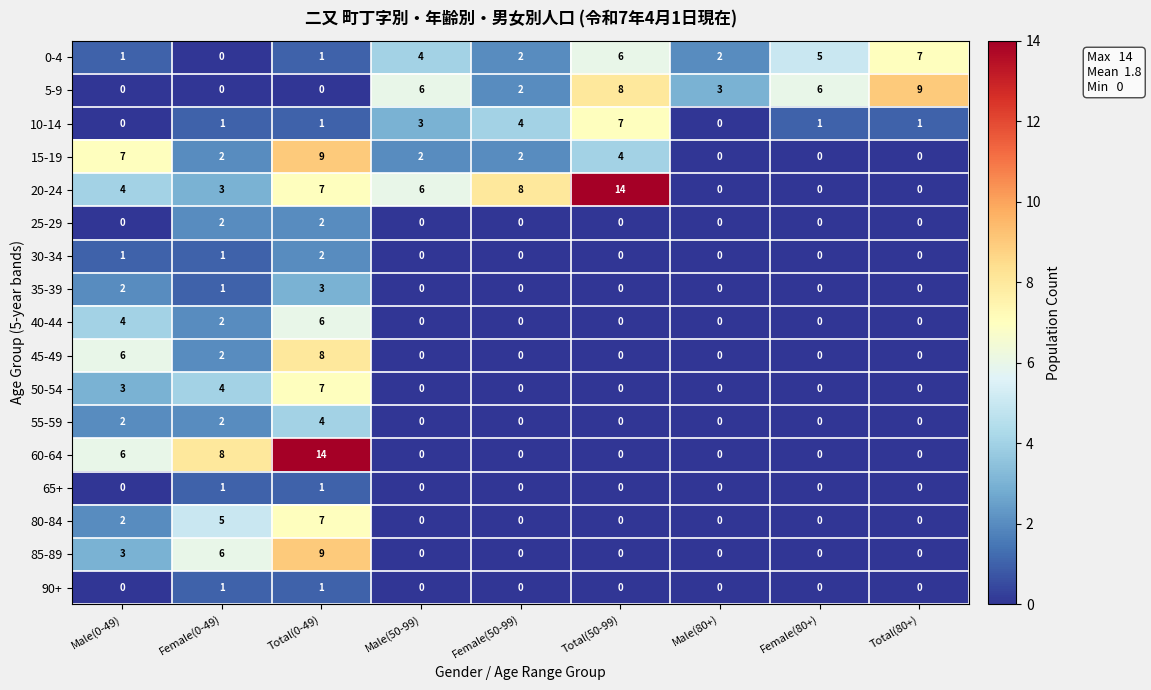

What is the sum of all 20-24 values?

42